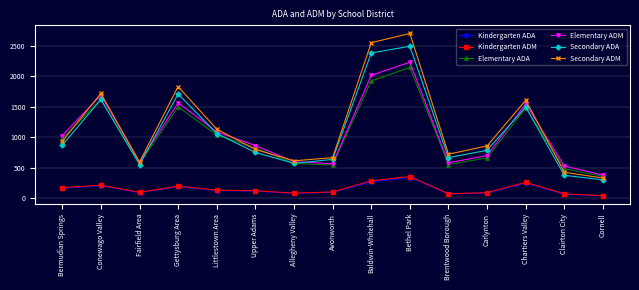

Does the chart display data point markers on the line(s)?

Yes